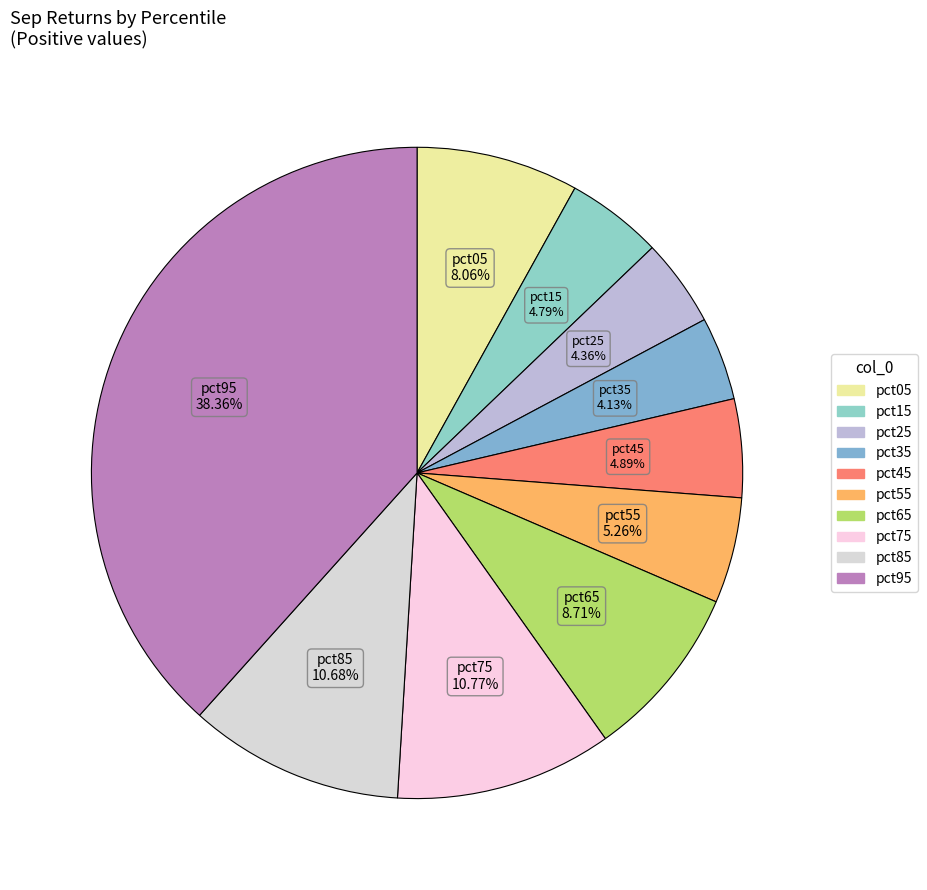

Which slice is the largest?

pct95